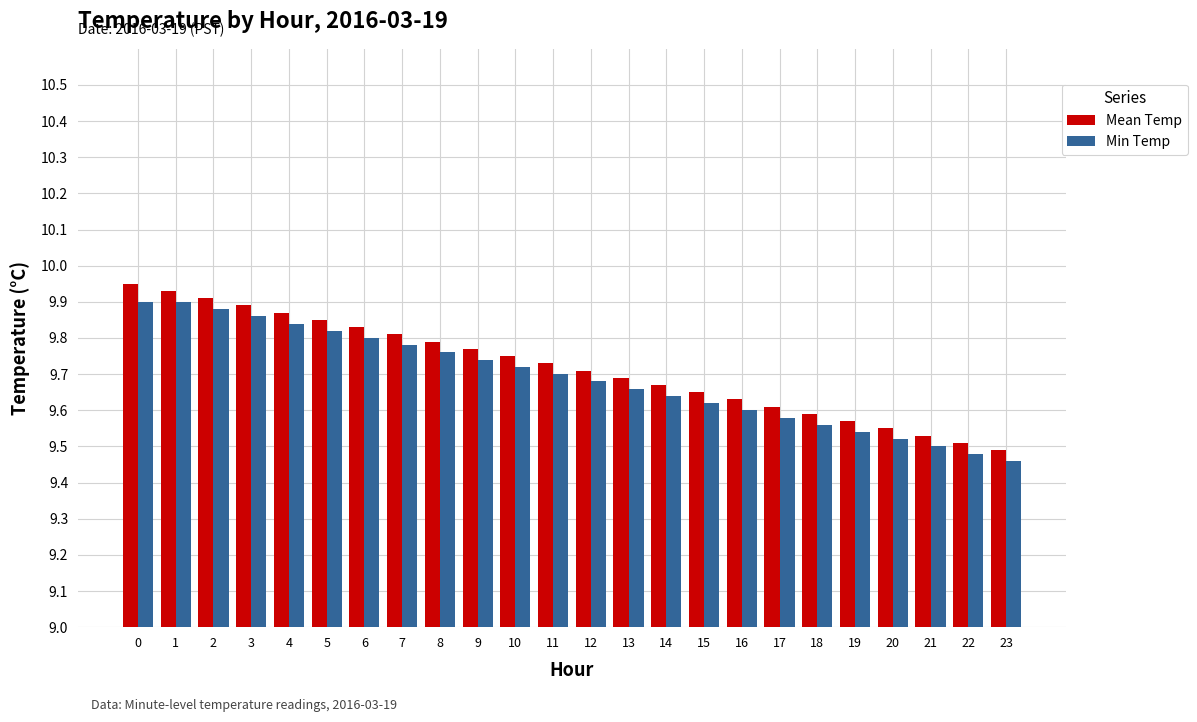

Is it true that Mean Temp equals 6.2 at 13?

False